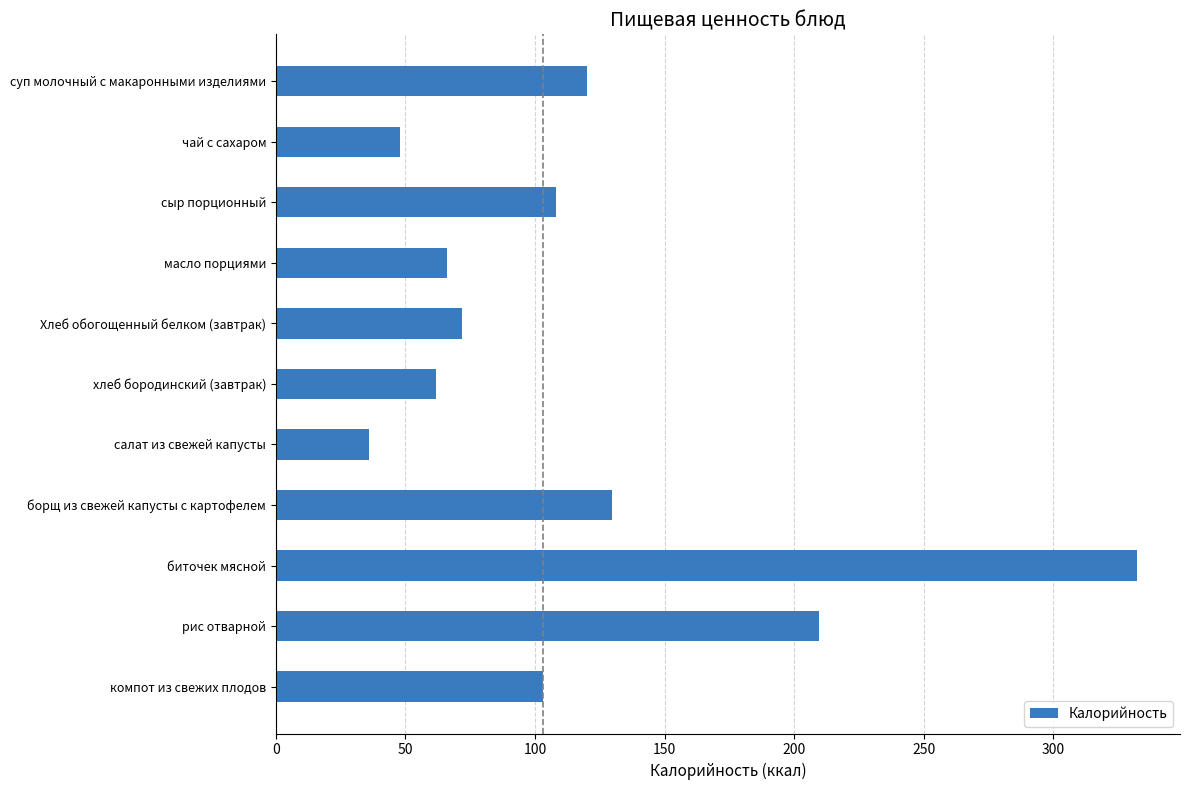

What is the approximate value at салат из свежей капусты?

35.8